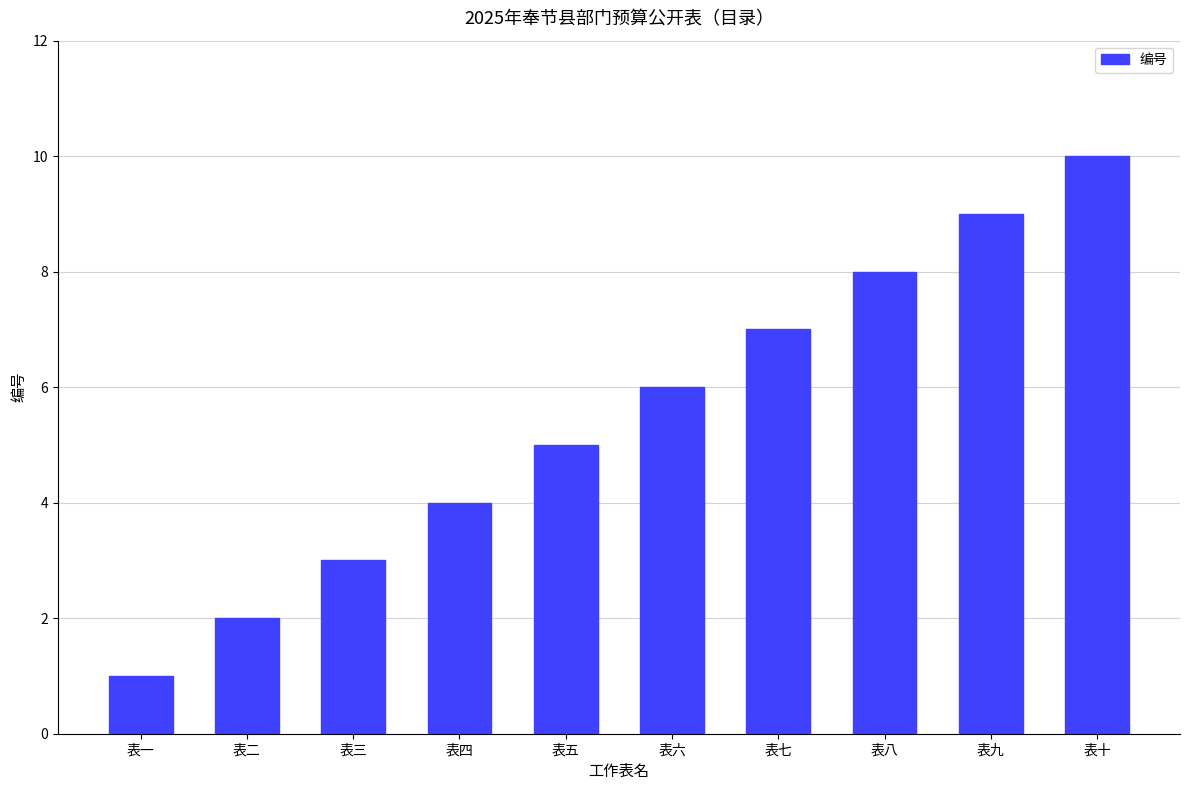

How many bars are there in total?

10